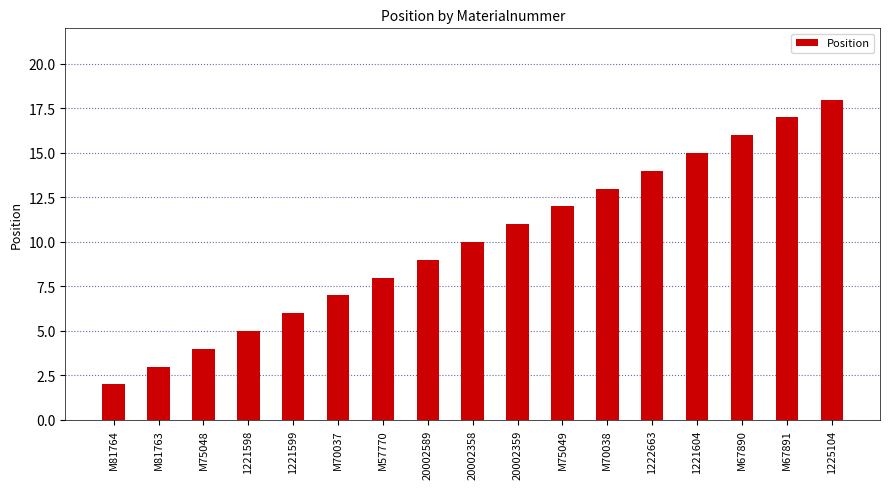

What is the label of the 16th bar from the right?

M81763